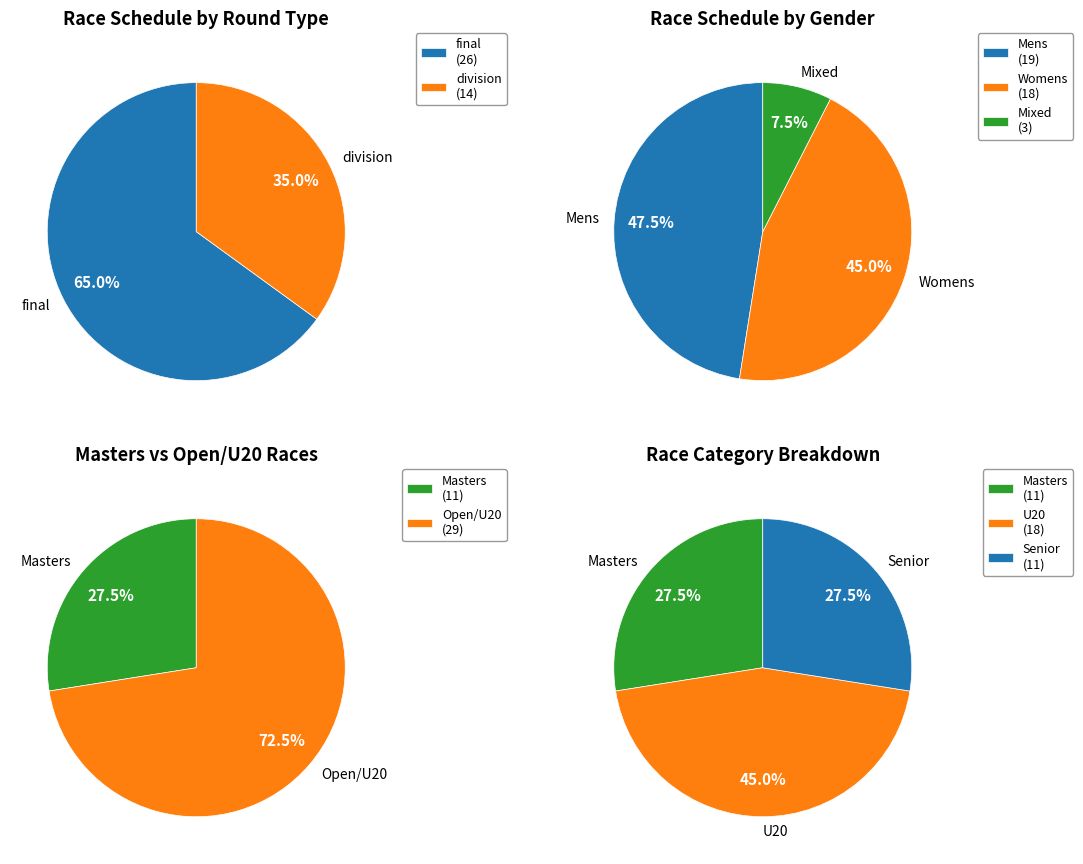

Between final and division, which is larger?

final